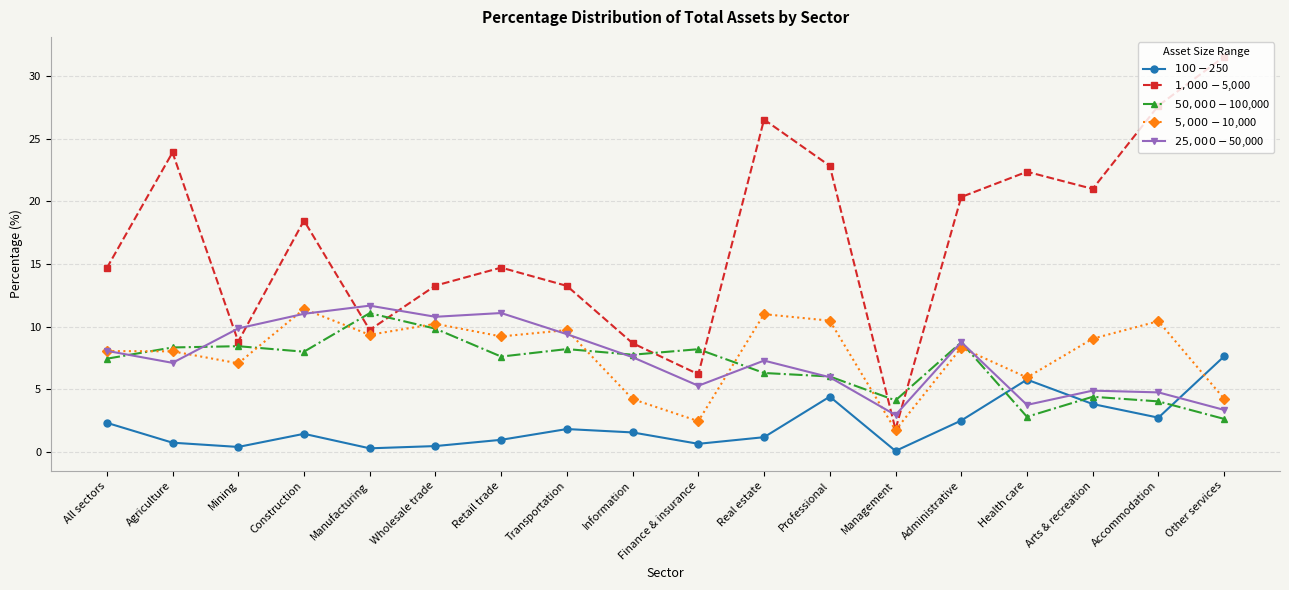

At which category does $50,000-$100,000 reach its first local valley?

Construction